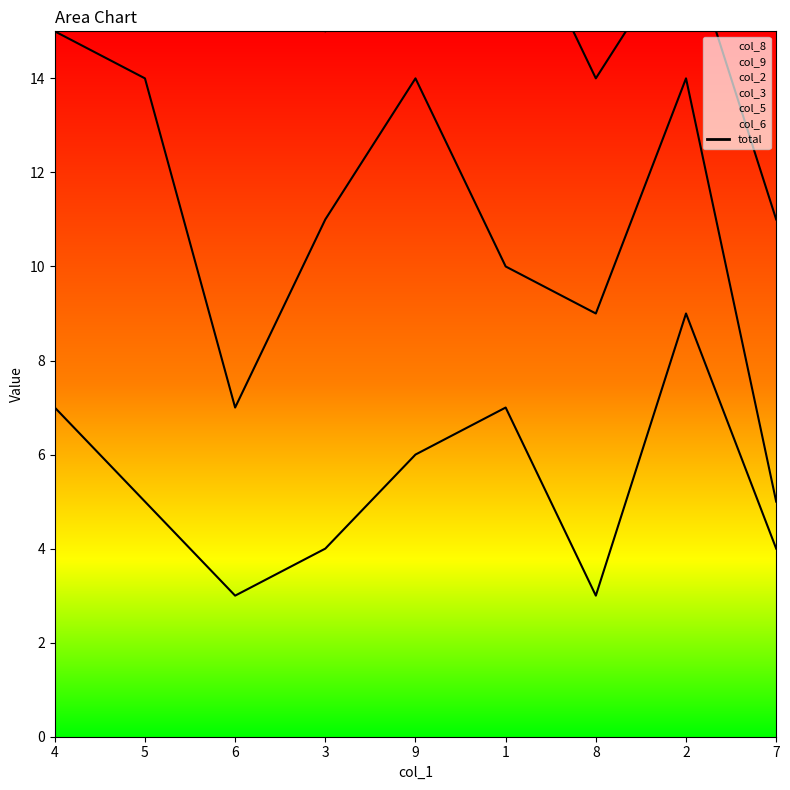

True or false: the data shows 37 at 3.

True